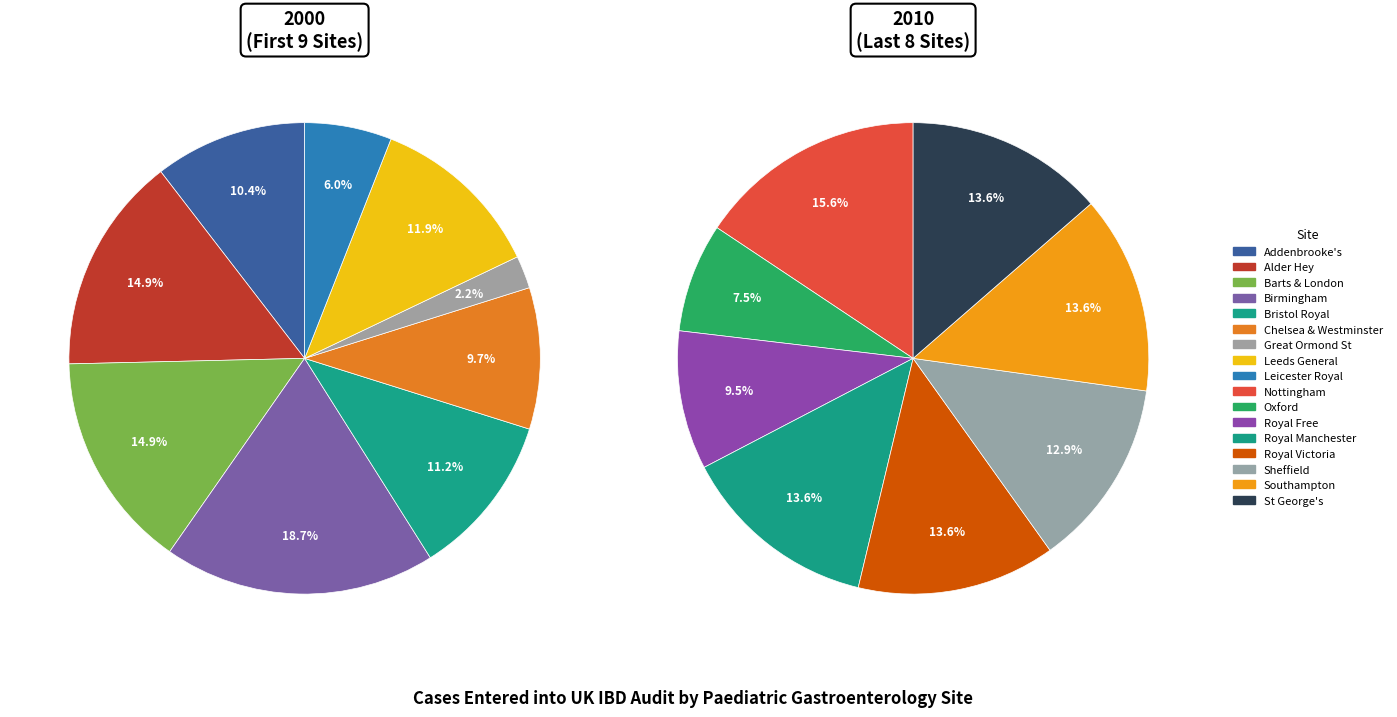

Between Oxford and Leeds General, which is larger?

Leeds General